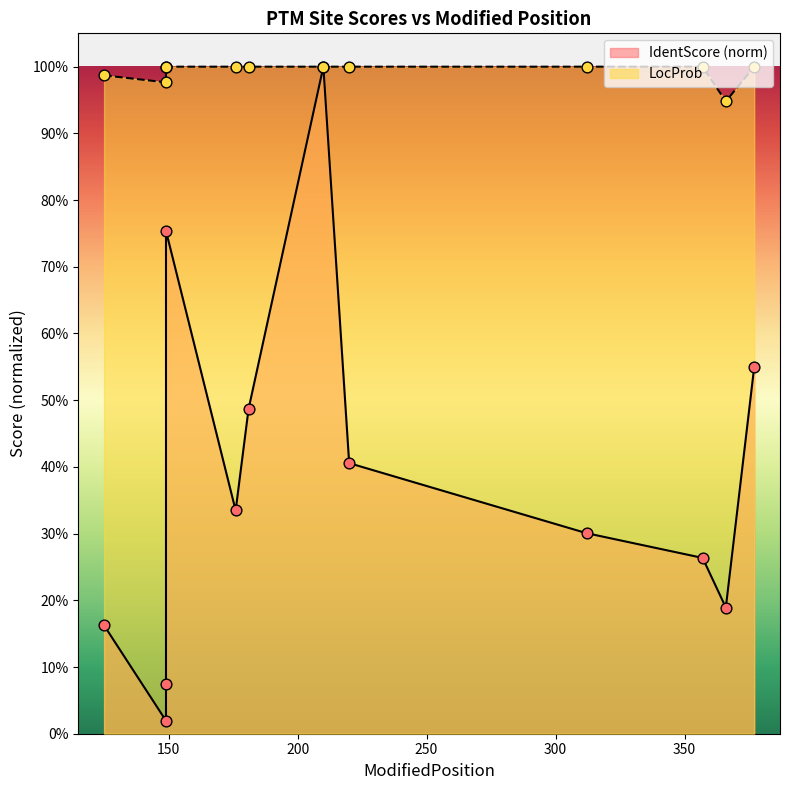

At how many categories does at least one series exceed 0?

12